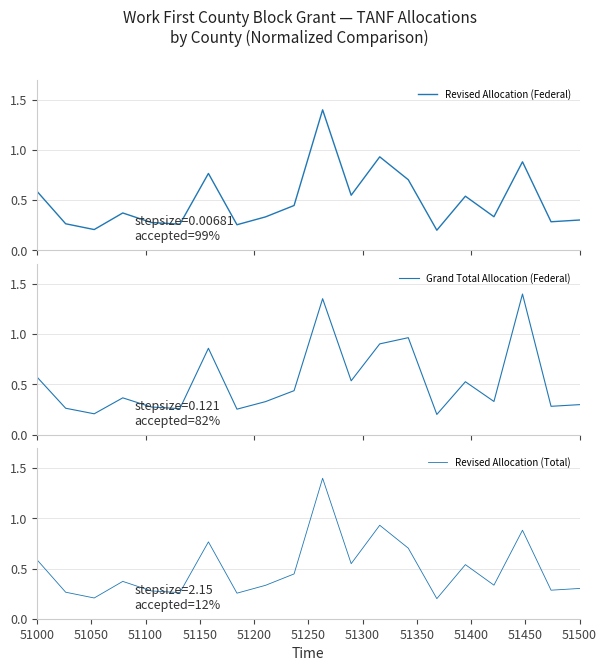

What are all the series names shown in the legend?

Revised Allocation (Federal), Grand Total Allocation (Federal), Revised Allocation (Total)